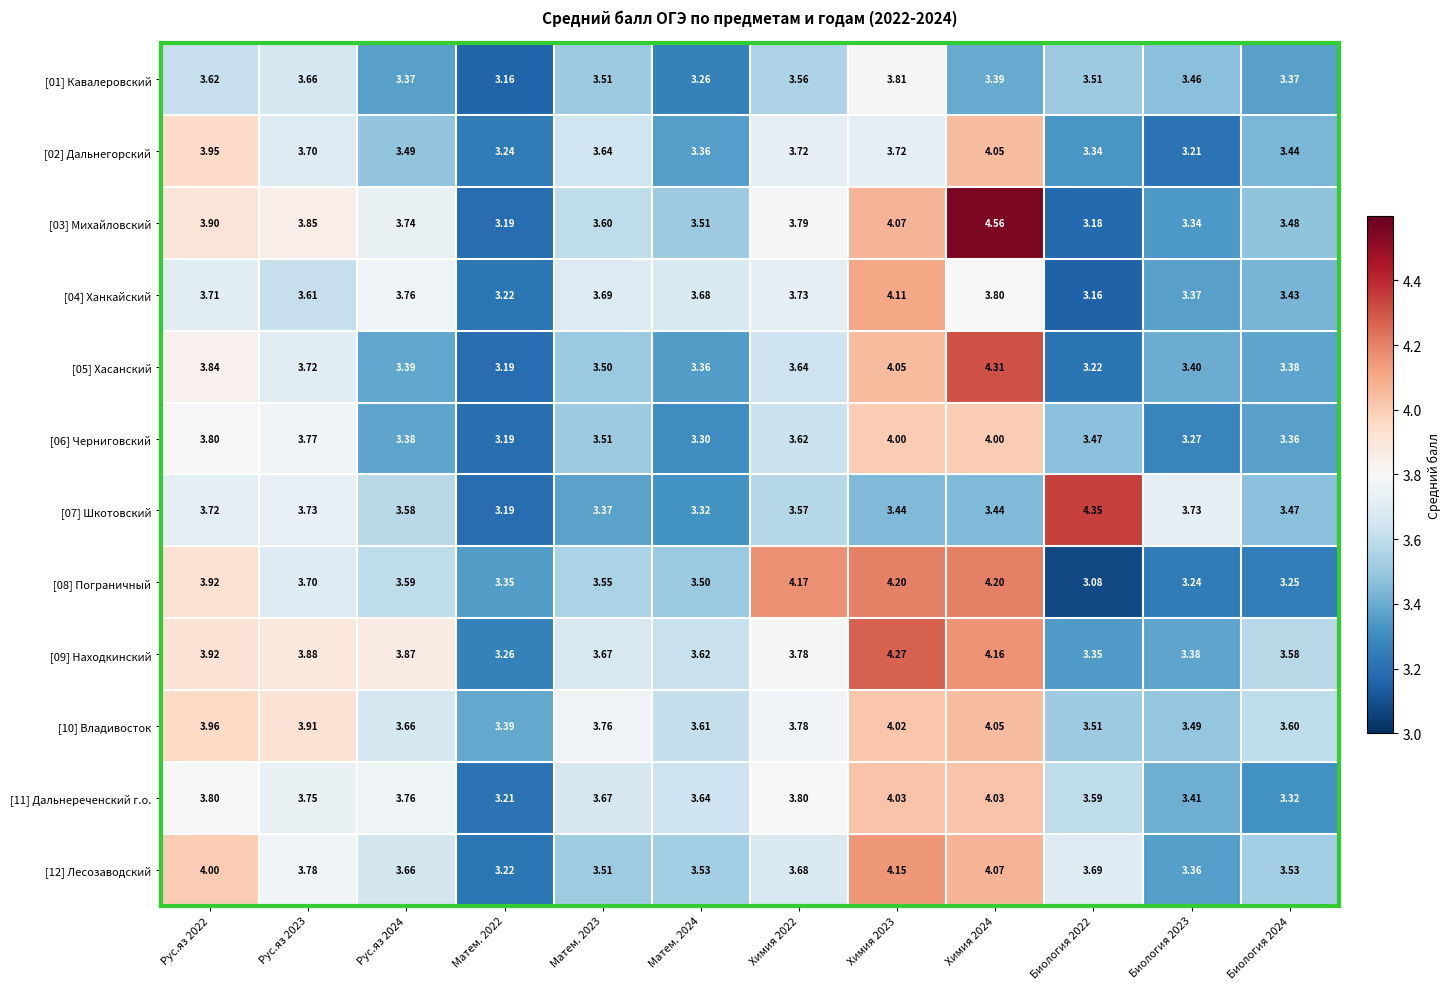

Is the value of [07] Шкотовский at Матем. 2023 greater than the value of [09] Находкинский at Матем. 2022?

Yes